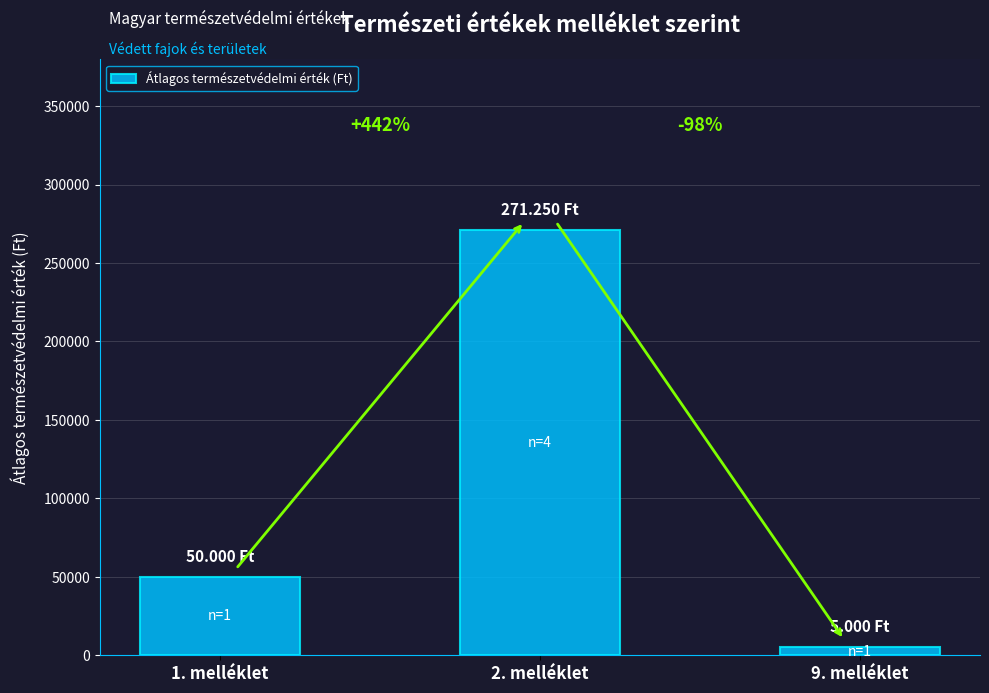

How many bars are there in total?

3